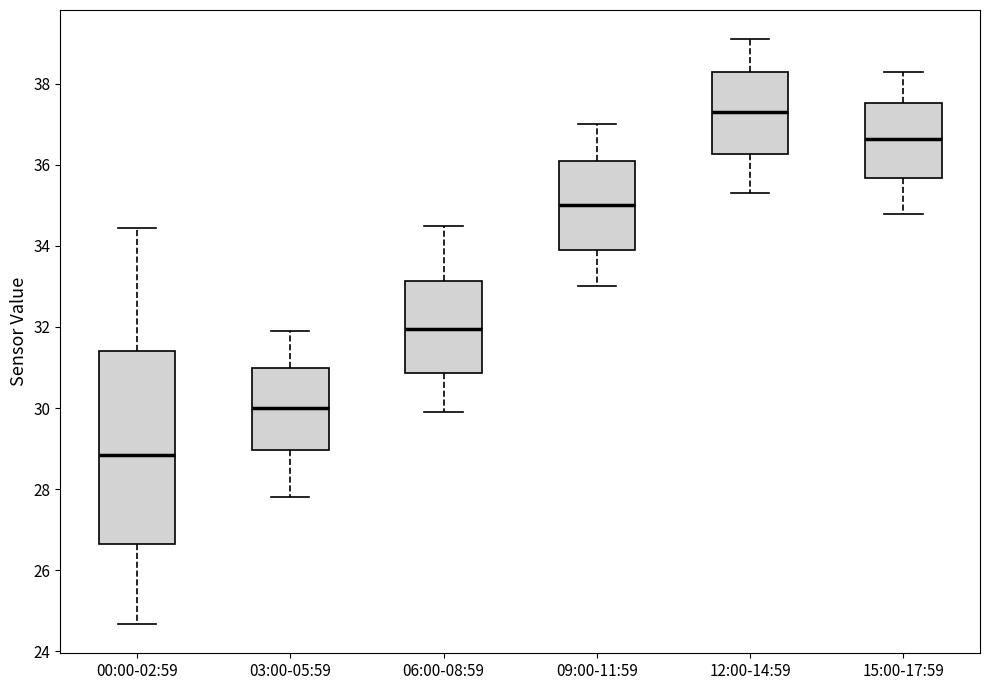

Reading left to right, transcribe this box plot: for each box, give where its median line is, the range the box spans, and where its two whiskers end, as read against the y-axis. The values are not printed on the chart, so give them approximately, as read against the axis.

00:00-02:59: median 28.8, box 26.6 to 31.4, whiskers 24.6 to 34.4
03:00-05:59: median 30.0, box 29.0 to 31.0, whiskers 27.8 to 32.0
06:00-08:59: median 32.0, box 30.8 to 33.2, whiskers 30.0 to 34.6
09:00-11:59: median 35.0, box 34.0 to 36.2, whiskers 33.0 to 37.0
12:00-14:59: median 37.4, box 36.2 to 38.4, whiskers 35.4 to 39.2
15:00-17:59: median 36.6, box 35.6 to 37.6, whiskers 34.8 to 38.4